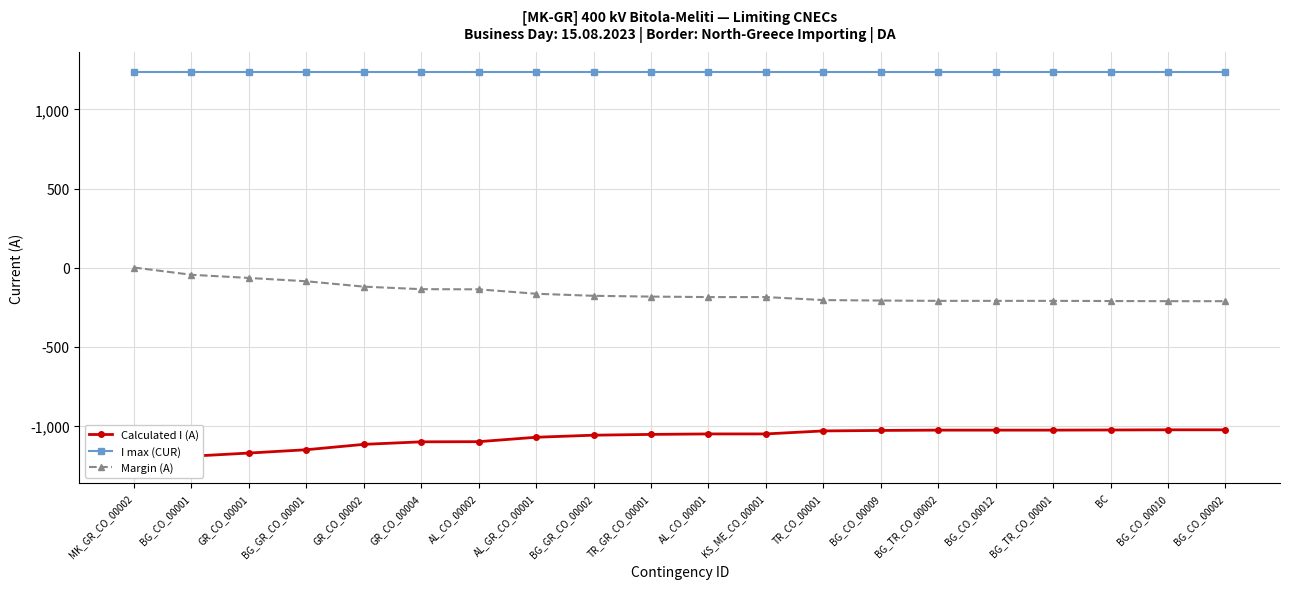

Which category has the lowest value in the I max (CUR) series?

MK_GR_CO_00002